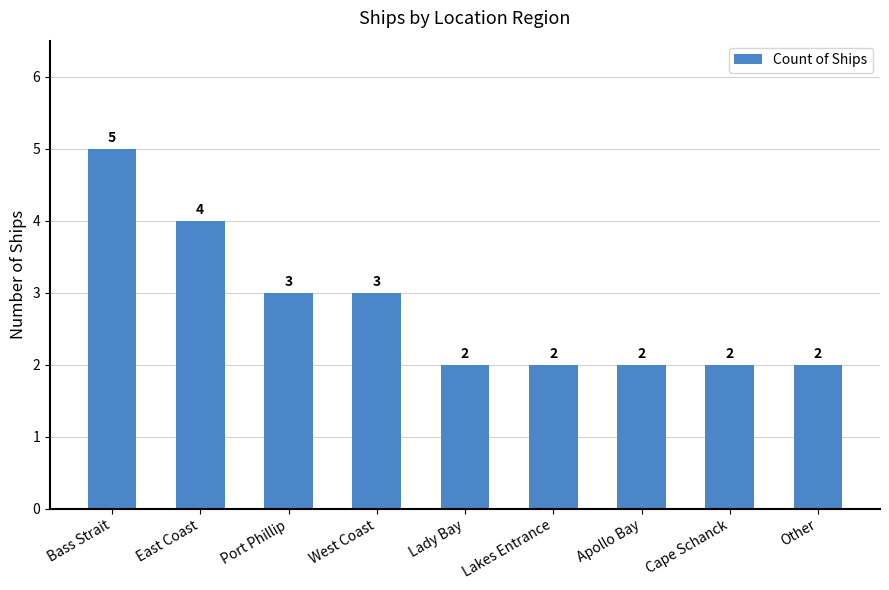

Are the bars horizontal?

No